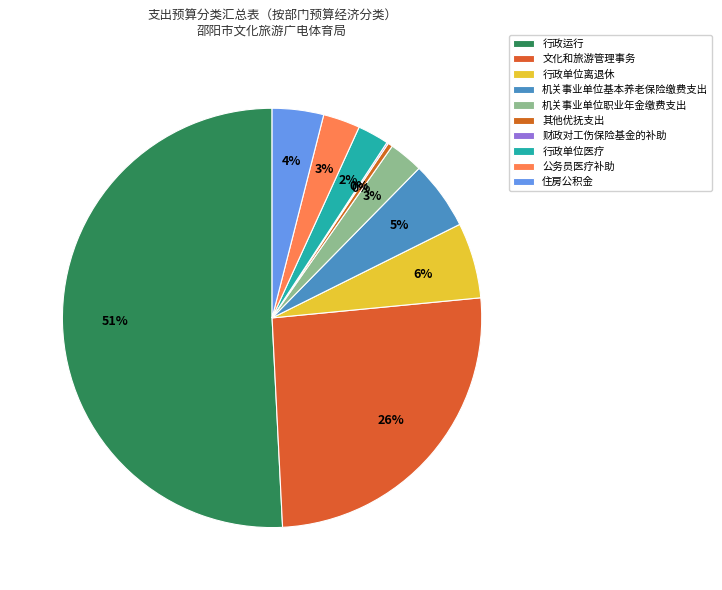

To the nearest percent, what portion does 机关事业单位职业年金缴费支出 represent?

3%